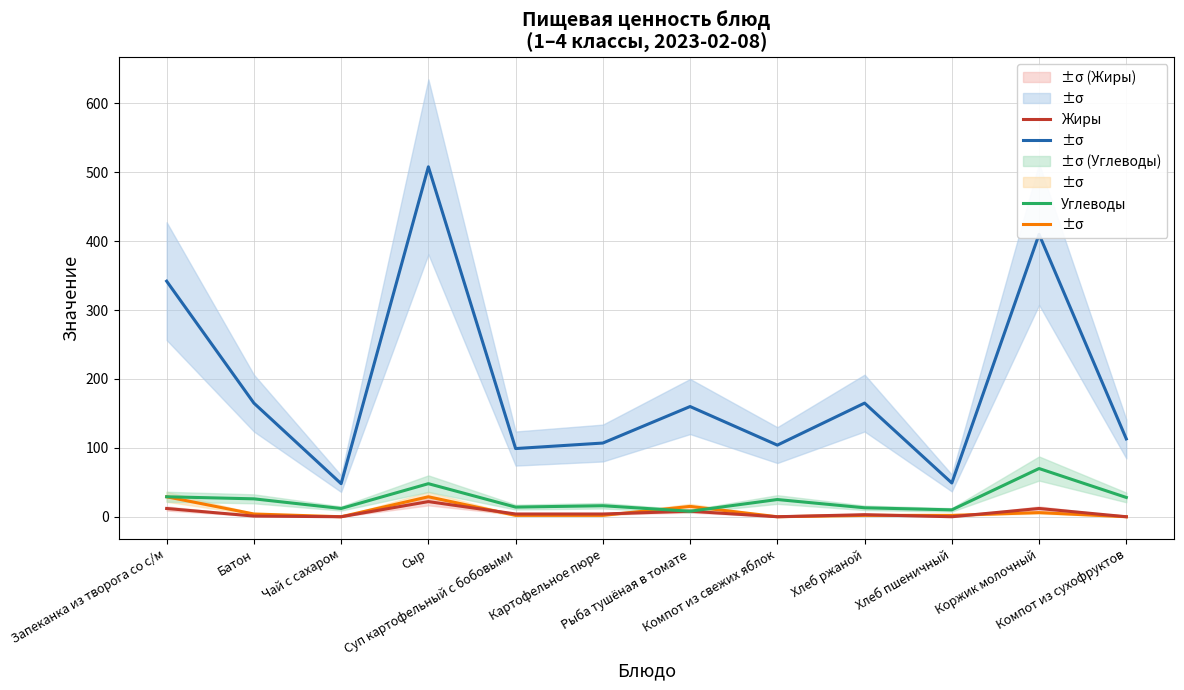

Which category has the highest value in the Белки series?

Запеканка из творога со с/м